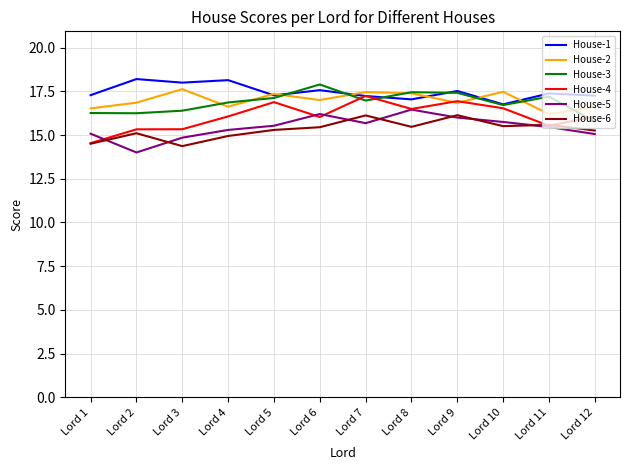

What are all the series names shown in the legend?

House-1, House-2, House-3, House-4, House-5, House-6